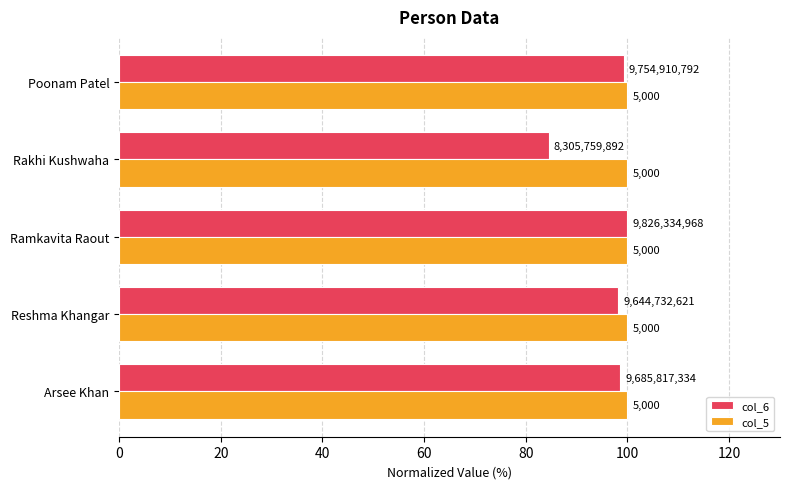

Which series has the widest spread of values?

col_6